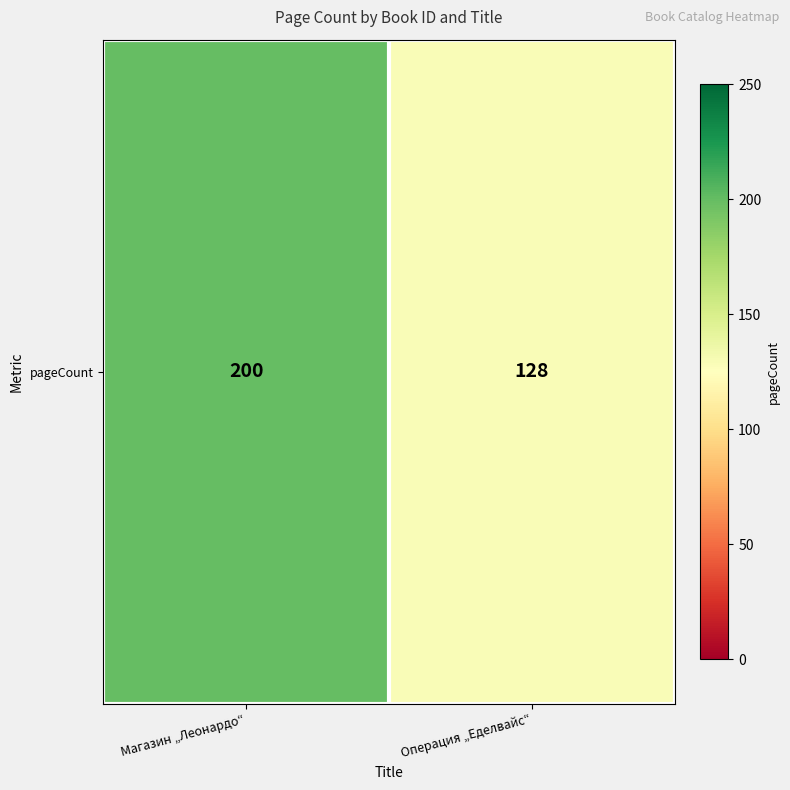

The chart shows a value of 200 at Магазин „Леонардо“. True or false?

True